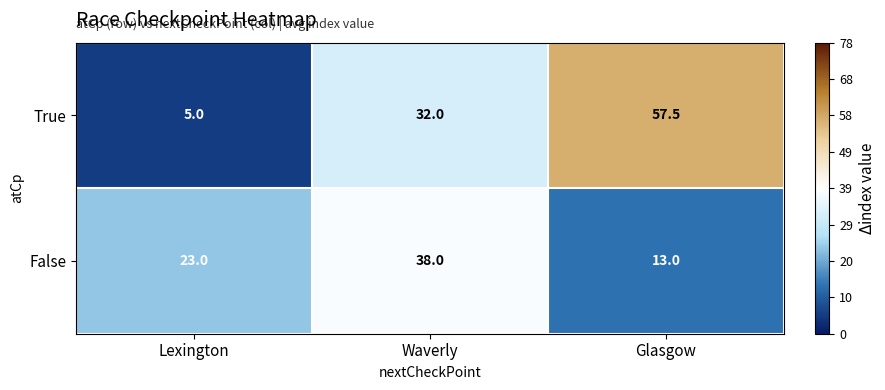

At how many categories does at least one series exceed 46?

1